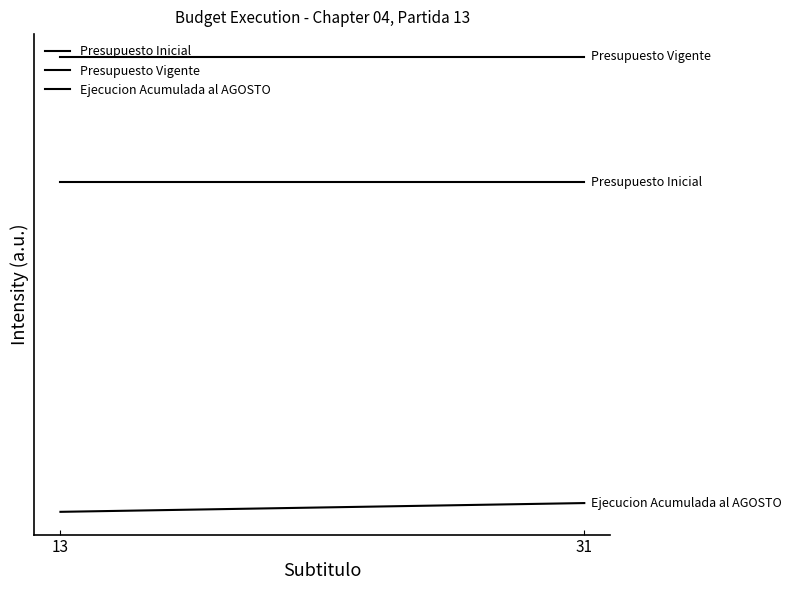

What is the value of the Presupuesto Vigente point at the 1st from the left?

1931223